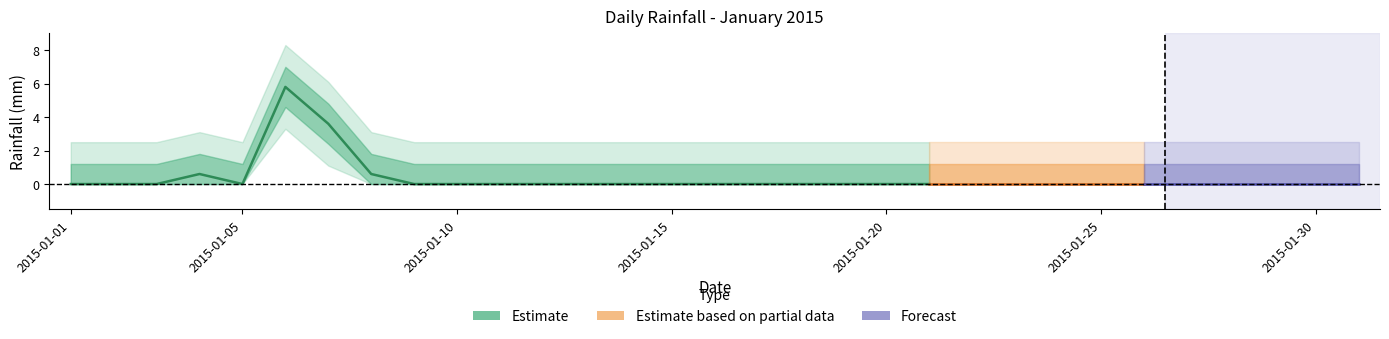

What is the sum of all values?

10.6